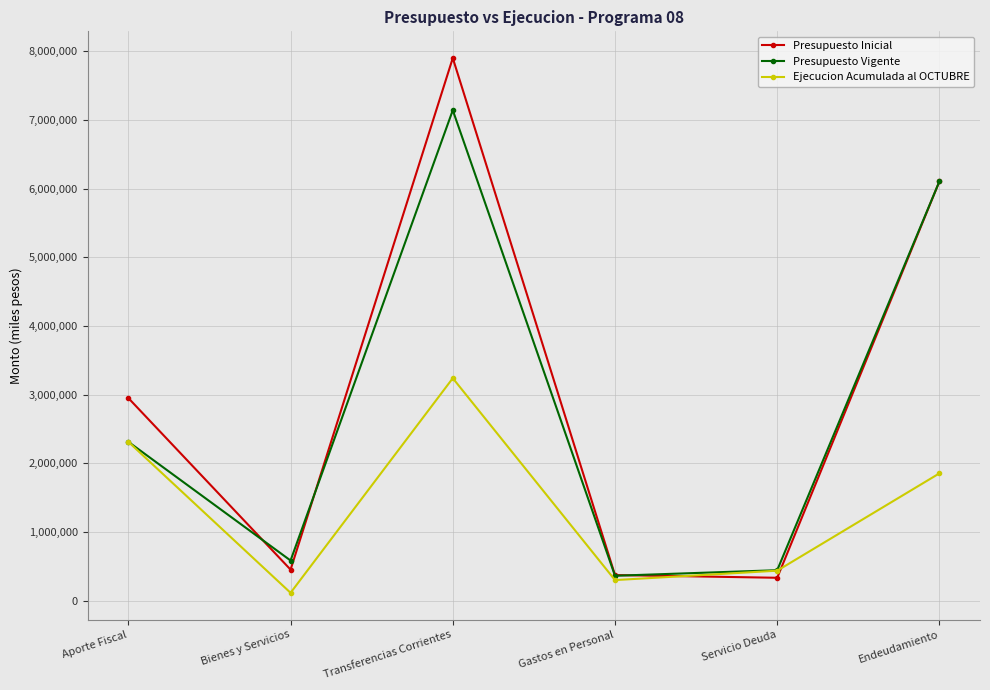

Reading left to right, what are all the values shown in this chart?

Presupuesto Inicial: 2949047	450973	7899078	371793	332241	6105038
Presupuesto Vigente: 2311703	583436	7139718	361346	442675	6105038
Ejecucion Acumulada al OCTUBRE: 2311703	113264	3238063	298510	435463	1852945